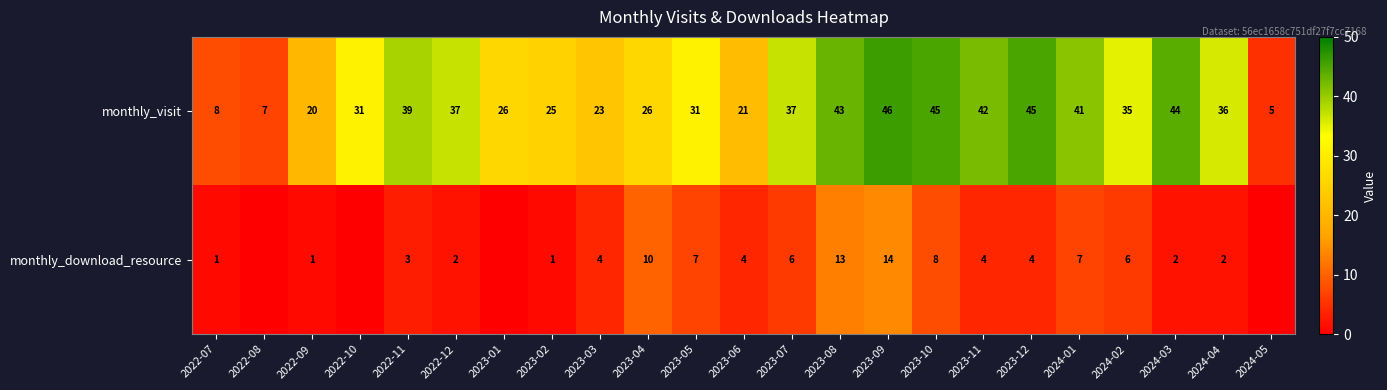

What is the difference between the maximum and minimum values in the monthly_visit series?

41